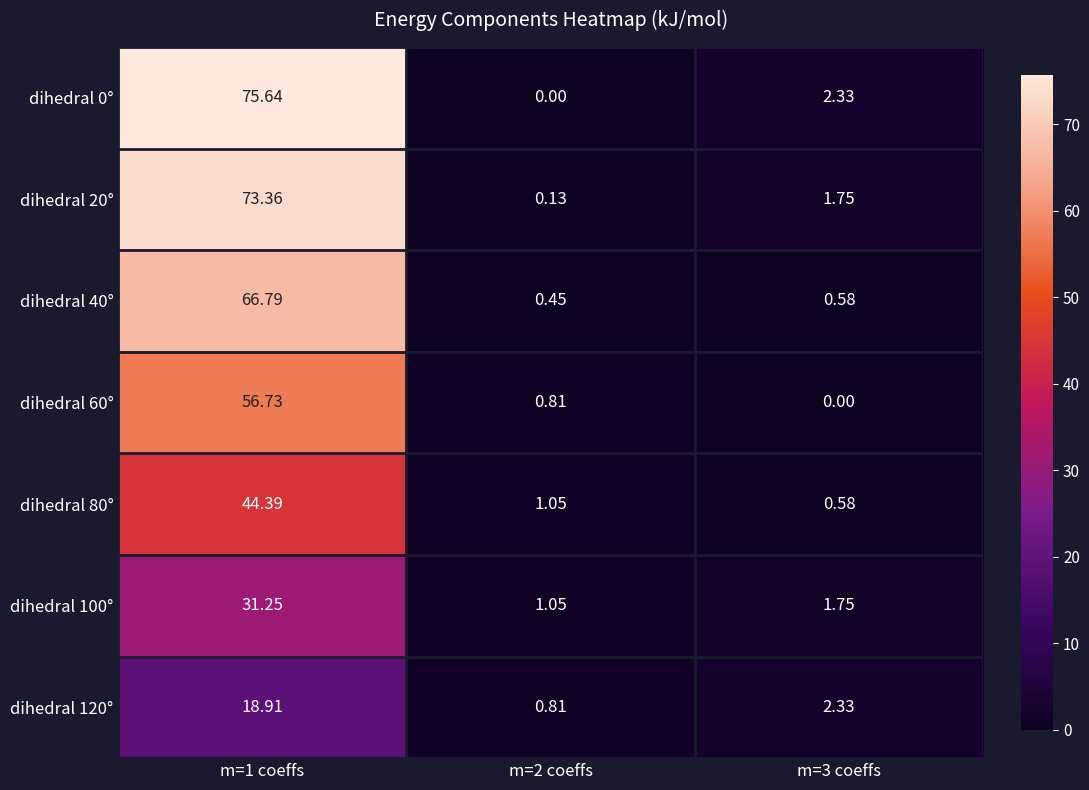

At which category does the chart reach its peak across all series?

m=1 coeffs